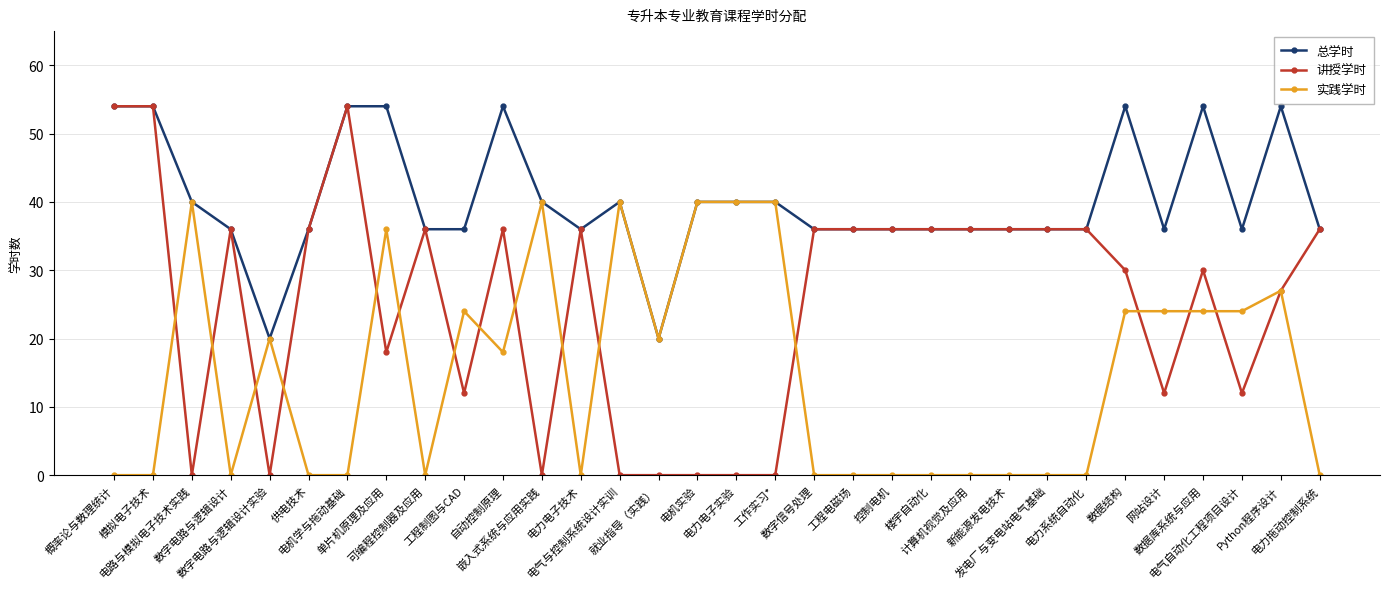

What is the highest value of the 实践学时 series?

40